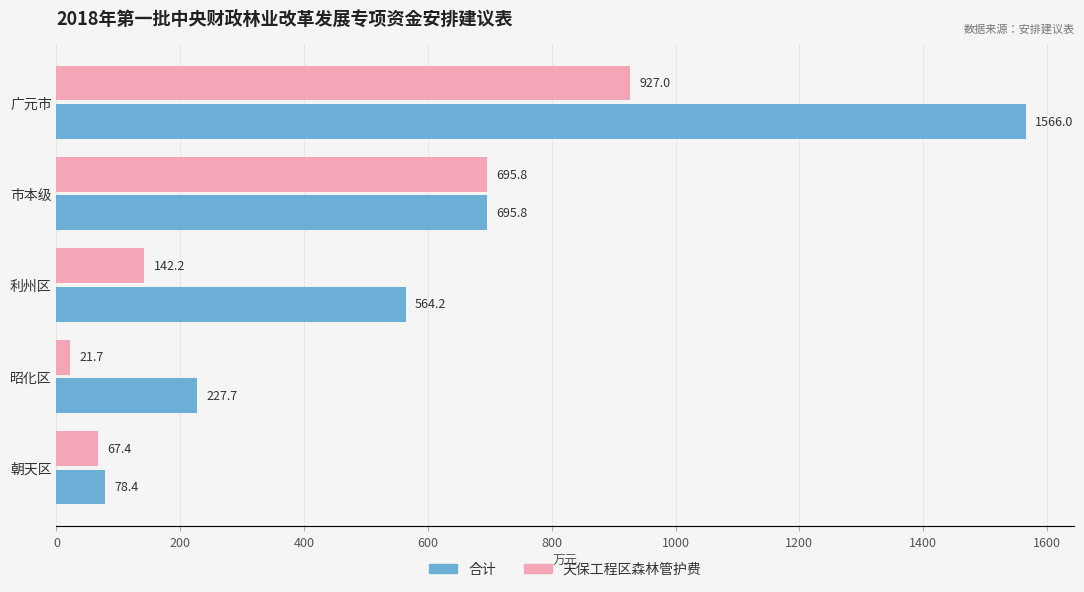

What is the difference between the maximum and minimum values in the 合计 series?

1487.6